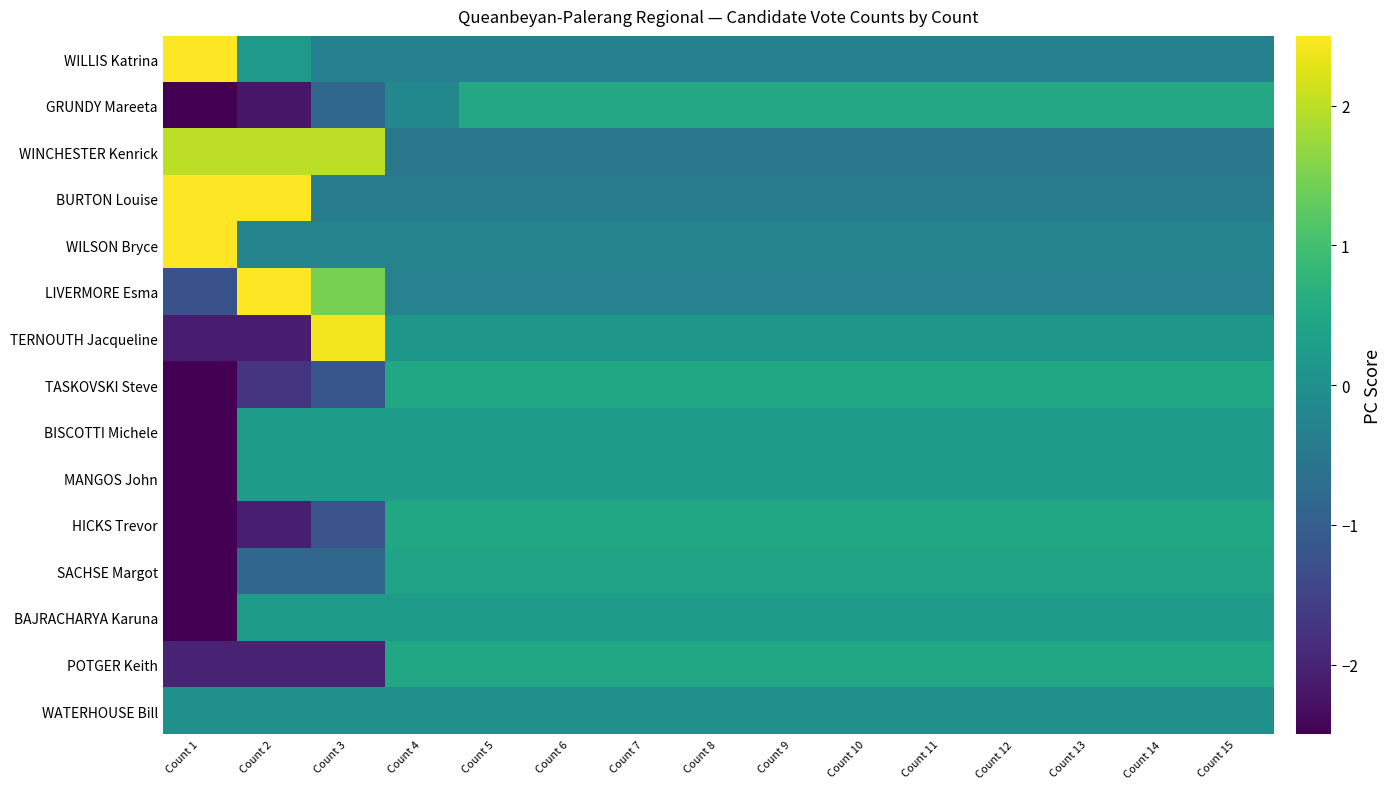

Which series has the largest range (max minus min)?

TERNOUTH Jacqueline